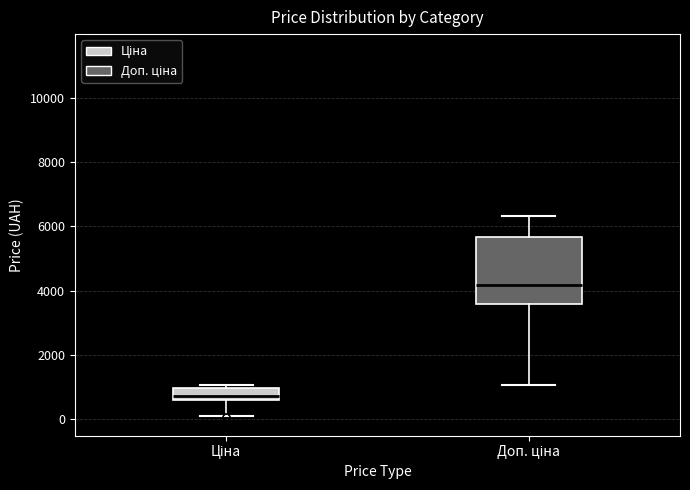

Reading left to right, transcribe this box plot: for each box, give where its median line is, the range the box spans, and where its two whiskers end, as read against the y-axis. The values are not printed on the chart, so give them approximately, as read against the axis.

Ціна: median 800, box 600 to 1000, whiskers 200 to 1000 (just above the box's upper edge)
Доп. ціна: median 4200, box 3600 to 5600, whiskers 1000 to 6400